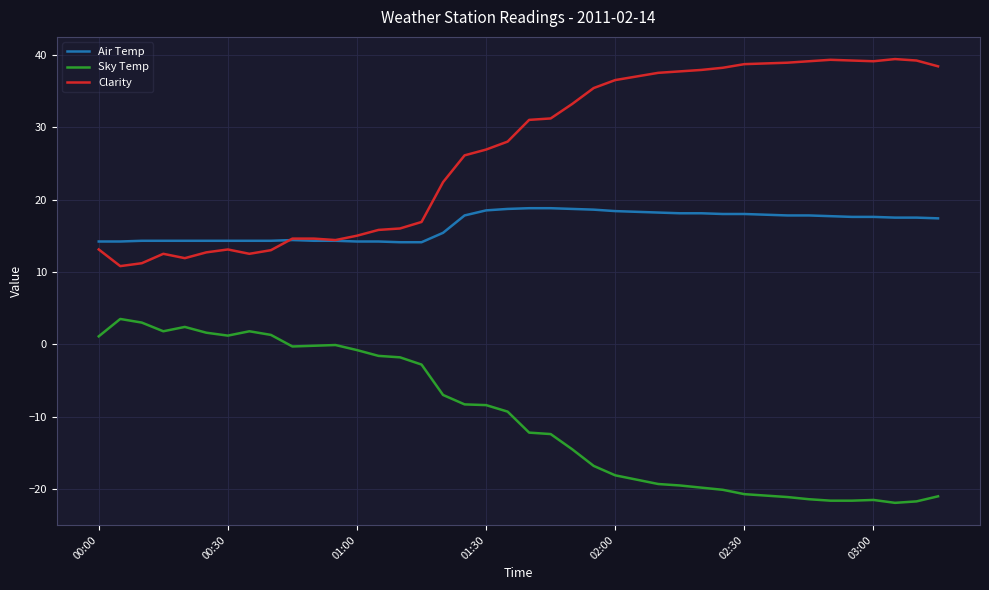

What is the minimum value shown in the chart?

-21.9